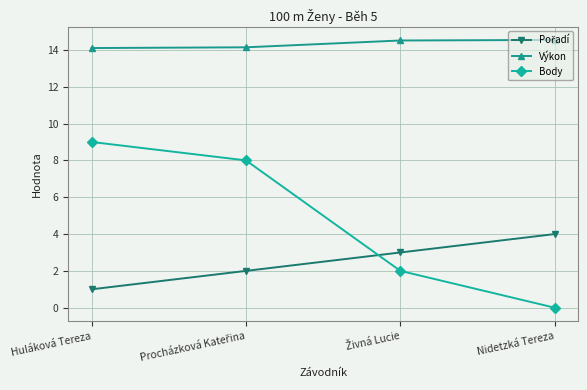

True or false: Výkon has a value of 14.5 at Nidetzká Tereza.

True